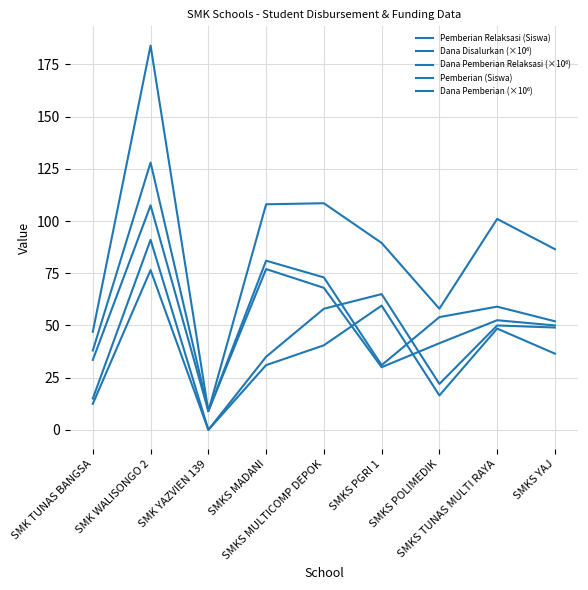

What is the approximate value of Pemberian (Siswa) at SMKS YAJ?

49.0